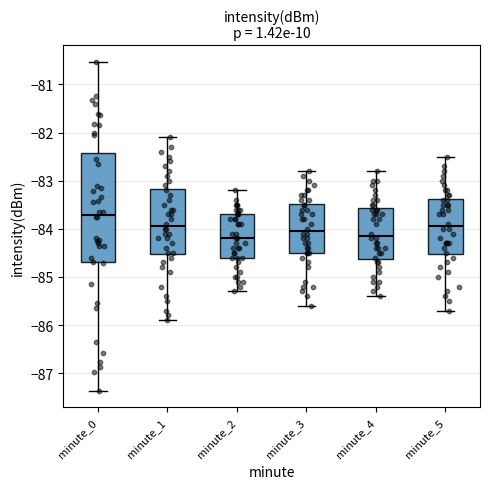

Reading left to right, read every box against the y-axis: the position of its median line, the range the box covers, and the ends of its whiskers. The values are not printed on the chart, so give them approximately, as read against the axis.

minute_0: median -83.7, box -84.7 to -82.4, whiskers -87.4 to -80.5
minute_1: median -83.9, box -84.5 to -83.2, whiskers -85.9 to -82.1
minute_2: median -84.2, box -84.6 to -83.7, whiskers -85.3 to -83.2
minute_3: median -84.0, box -84.5 to -83.5, whiskers -85.6 to -82.8
minute_4: median -84.1, box -84.6 to -83.6, whiskers -85.4 to -82.8
minute_5: median -83.9, box -84.5 to -83.4, whiskers -85.7 to -82.5